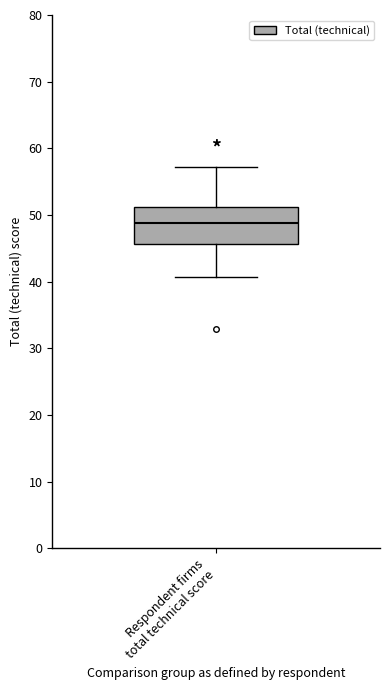

Transcribe this box plot: give where the median line is, the range the box spans, and where the two whiskers end, as read against the y-axis. The values are not printed on the chart, so give them approximately, as read against the axis.

median 49, box 46 to 51, whiskers 41 to 57